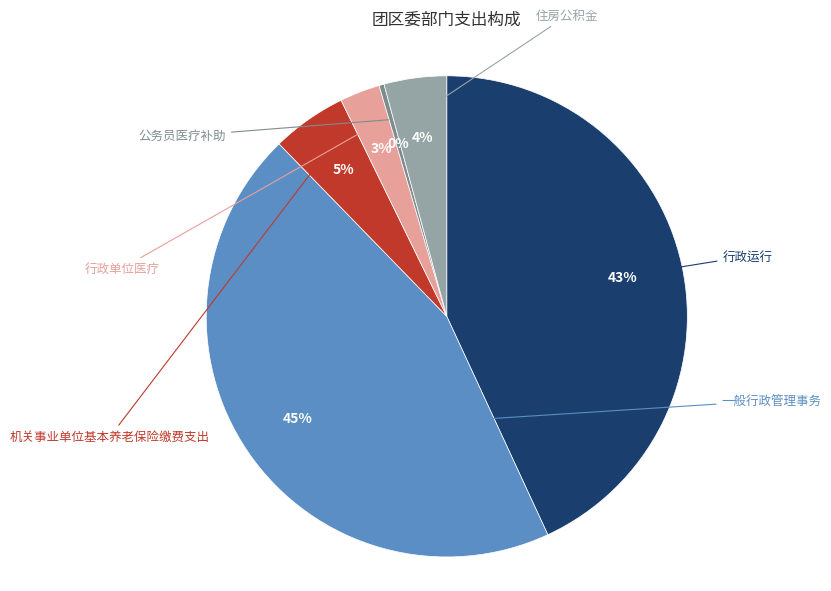

Is there a majority slice in this chart?

No